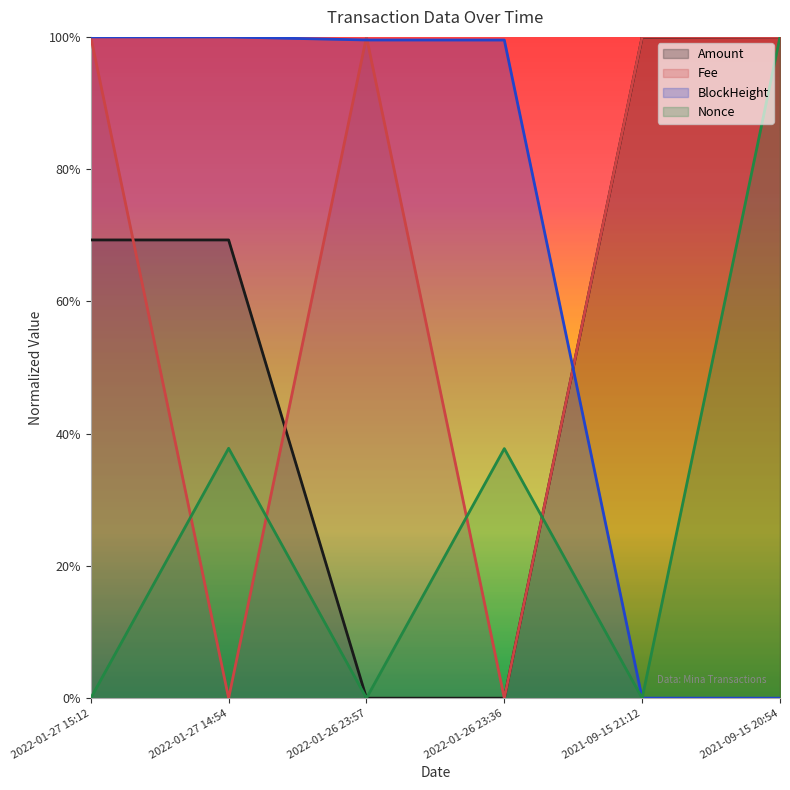

How many series are shown in this chart?

4